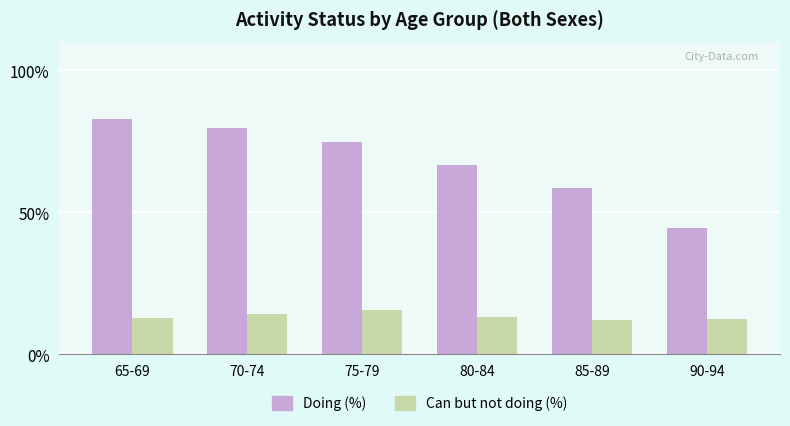

Rank the series at 80-84 from highest to lowest value.

Doing (%), Can but not doing (%)